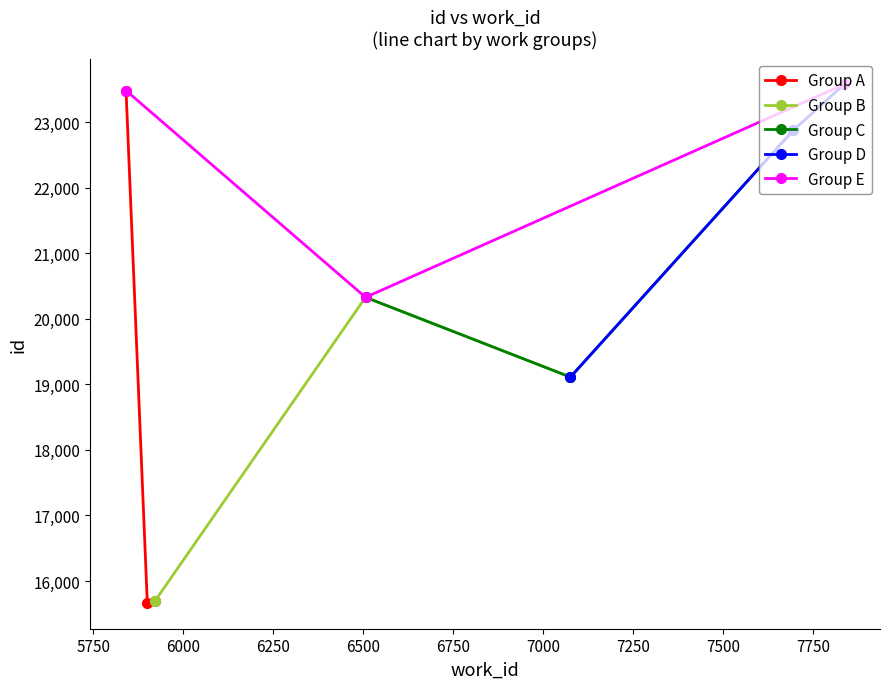

What is the maximum value for Group A?

23485